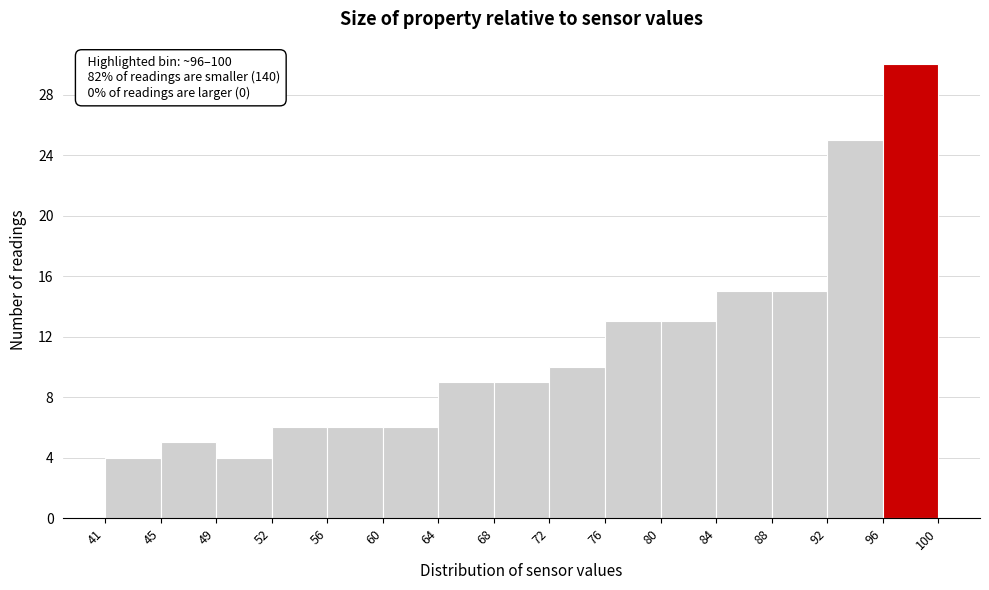

Which range on the x-axis has the tallest bar?

96 to 100